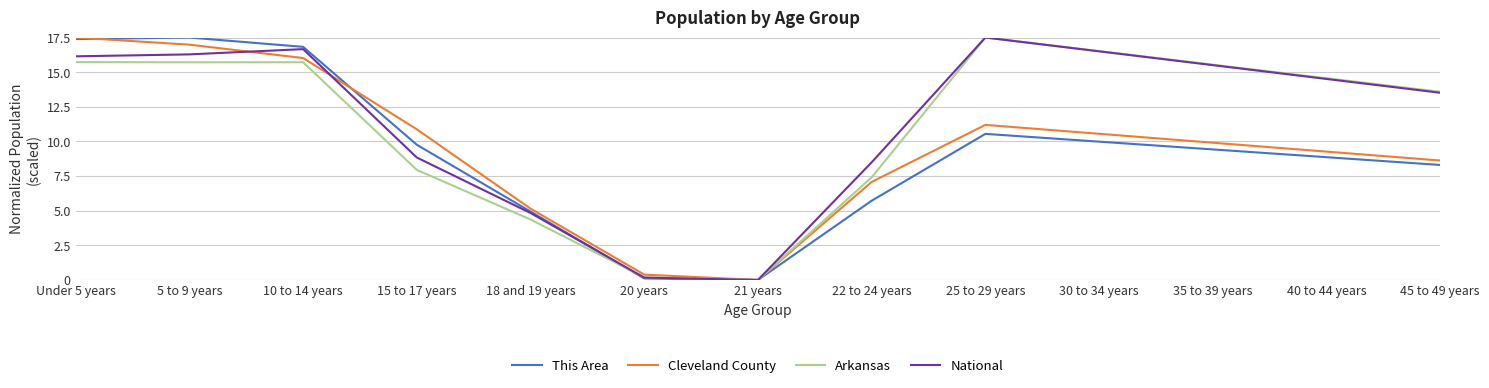

Which series changed the most between 35 to 39 years and 40 to 44 years?

National